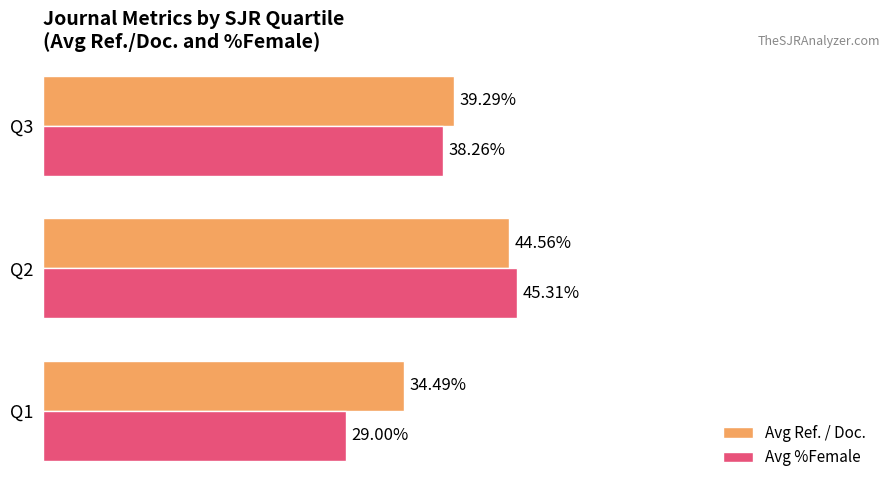

Is the value of Avg Ref. / Doc. at Q1 greater than the value of Avg %Female at Q3?

No